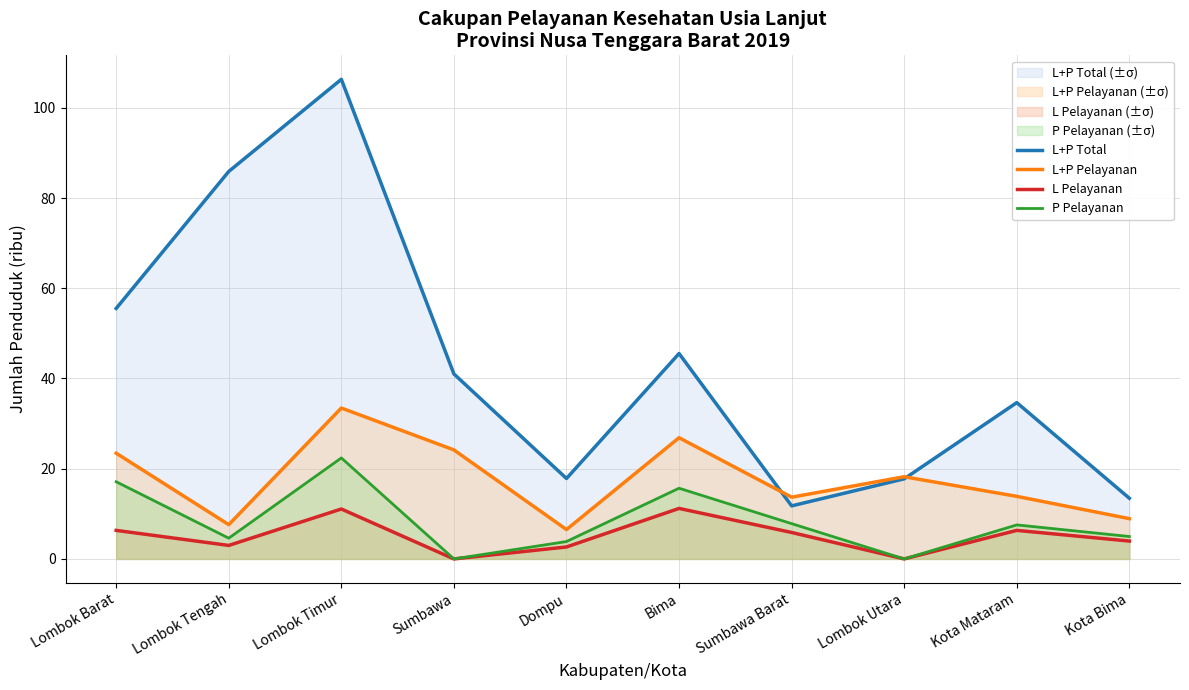

Does the chart have visible grid lines?

Yes